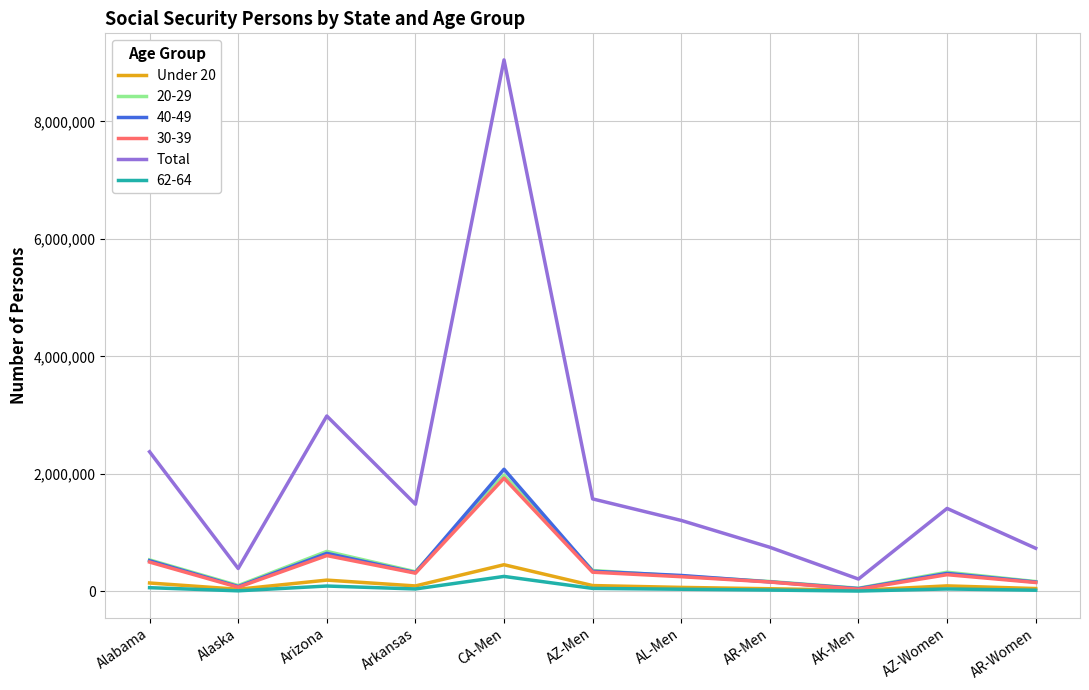

Does the chart display data point markers on the line(s)?

No